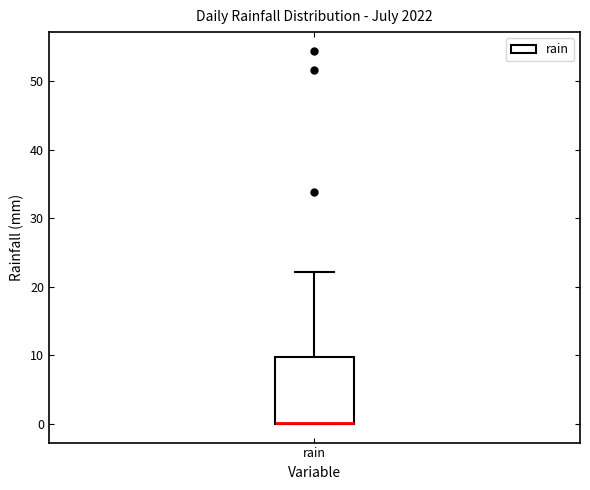

Where is the upper edge of the box for rain on the y-axis? The values are not printed on the chart, so give them approximately, as read against the axis.

10